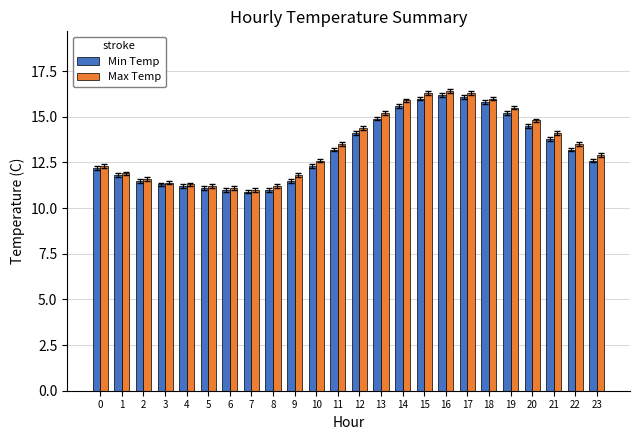

True or false: Min Temp has a value of 19.6 at 21.

False